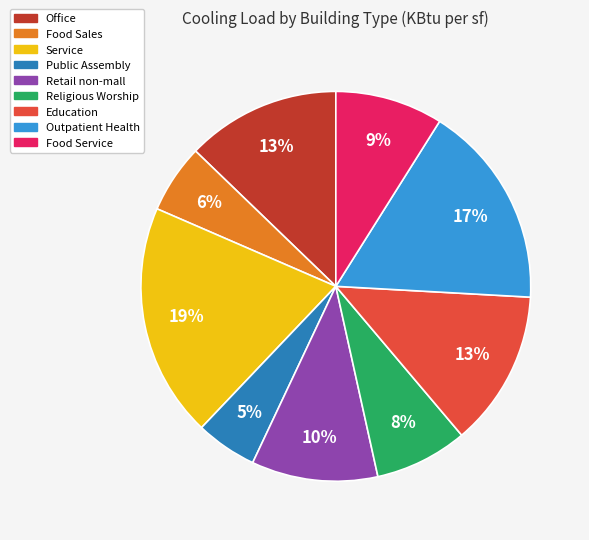

To the nearest percent, what is the difference between the Food Service and Office slice percentages?

4%